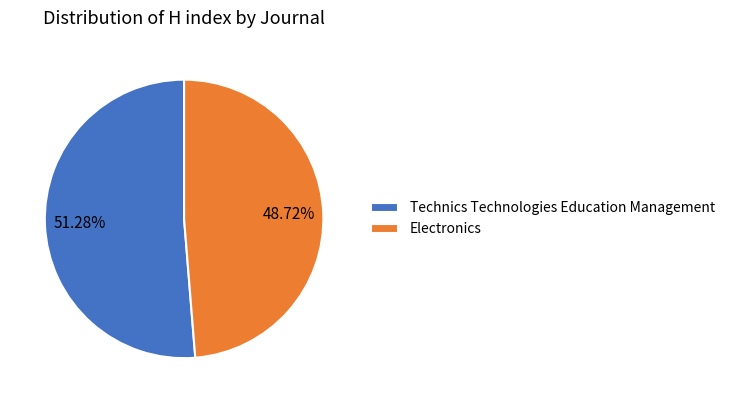

Is it true that Technics Technologies Education Management is 37% of the pie?

False